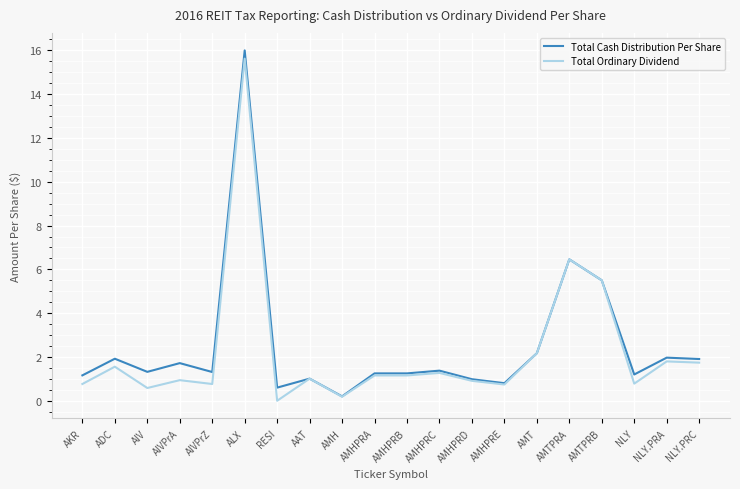

List the series in order of their overall mean, highest first.

Total Cash Distribution Per Share, Total Ordinary Dividend